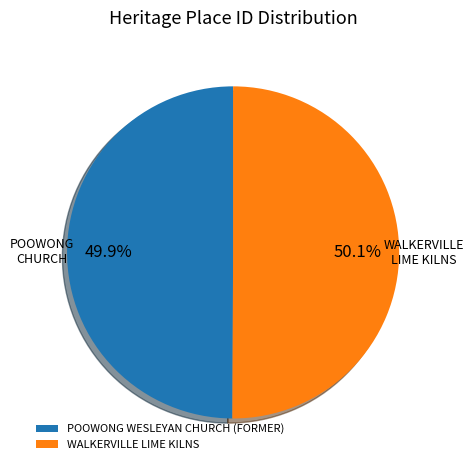

Does any single category account for the majority?

Yes